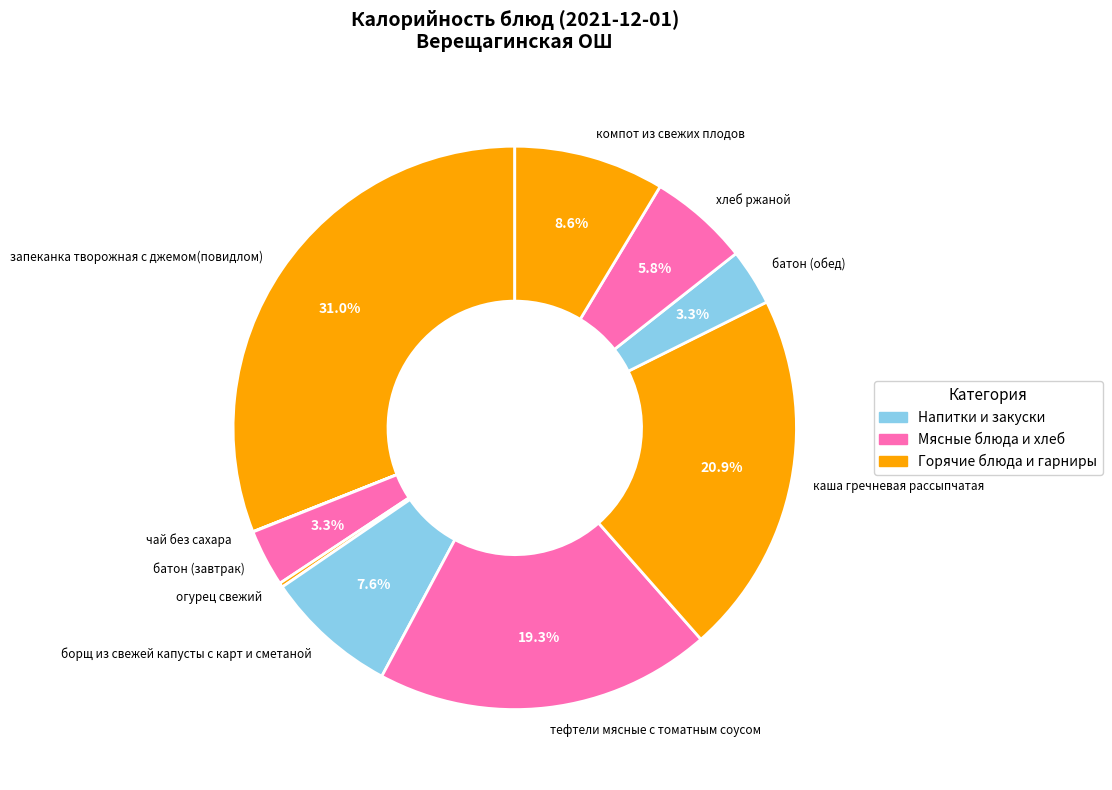

Which slice is the largest?

запеканка творожная с джемом(повидлом)